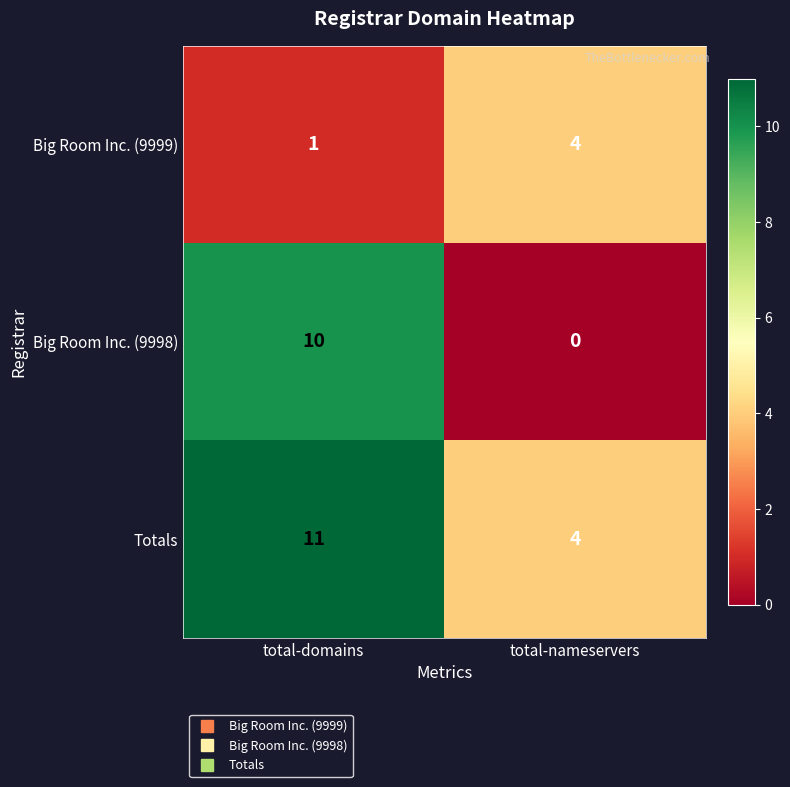

At which label is Big Room Inc. (9999) closest to 2?

total-domains